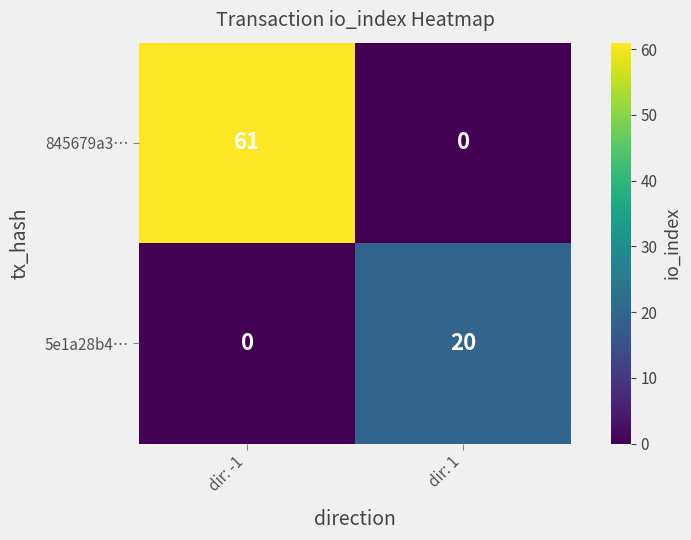

What is the sum of the 5e1a28b4… values at dir: -1 and dir: 1?

20